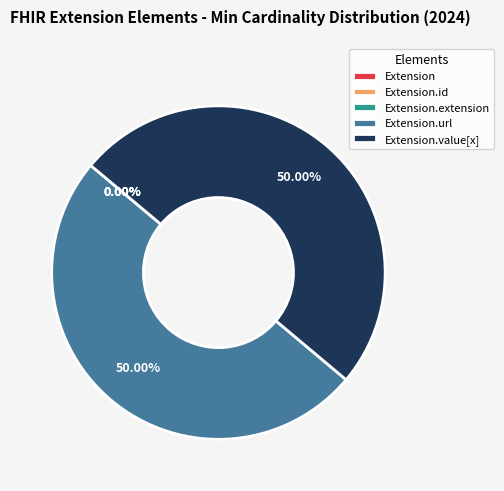

Does Extension.value[x] represent more than half of the total?

No